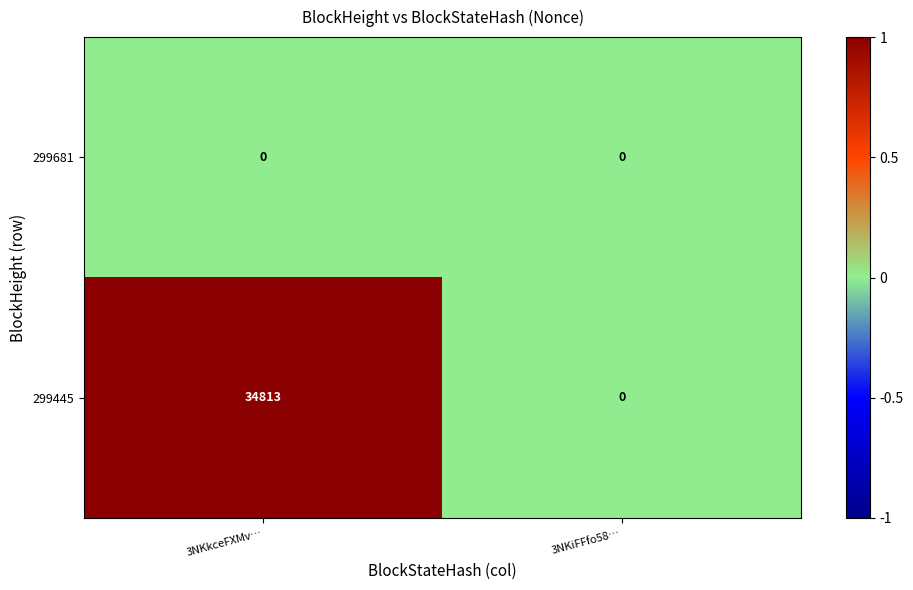

Reading left to right, transcribe all the data shown in this chart.

299681: 3NKkceFXMv…=0	3NKiFFfo58…=0
299445: 3NKkceFXMv…=34813	3NKiFFfo58…=0